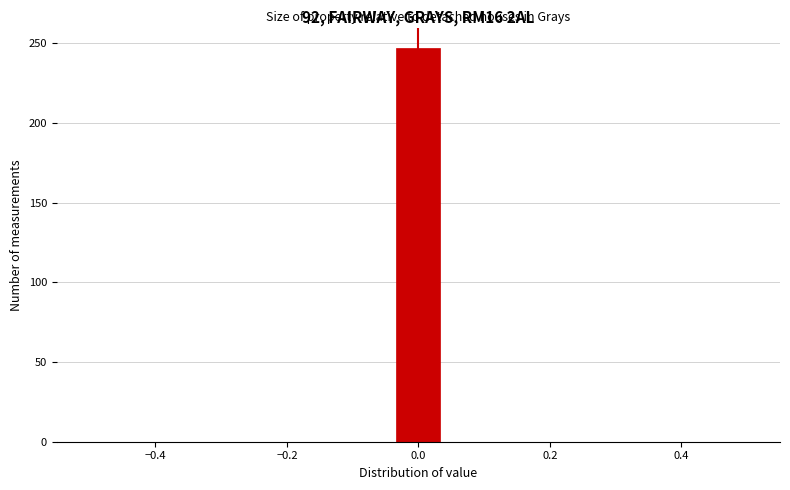

Read against the x-axis, roughly where is the centre of the tallest bar?

0.00